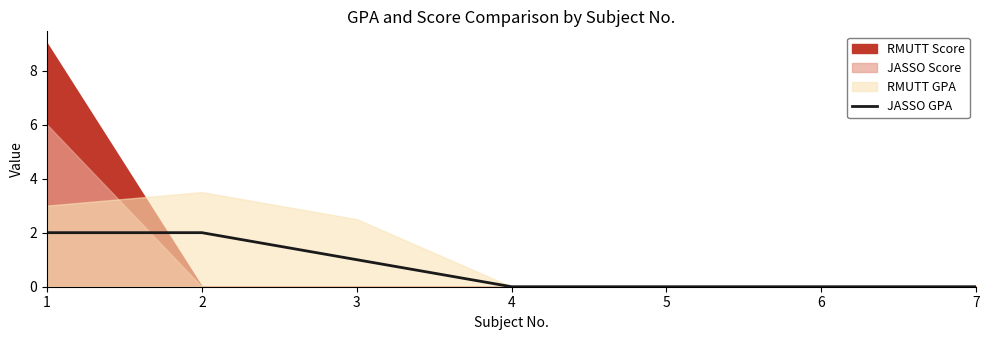

True or false: JASSO GPA has a value of 2 at 1.

True